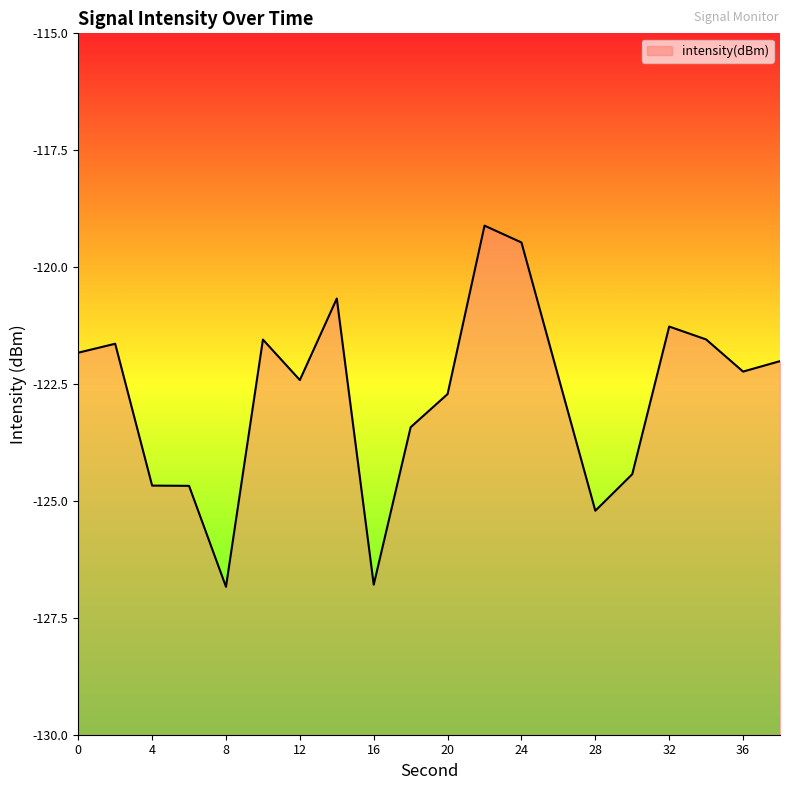

What is the smallest value displayed?

-126.8